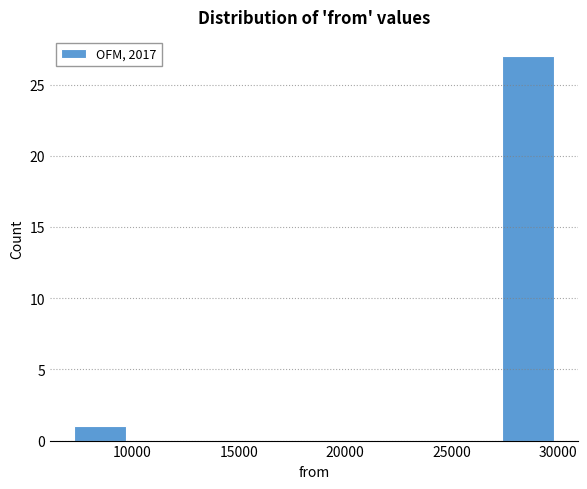

Reading left to right, list every bar in this chart as the range it spans on the x-axis followed by its height. Neither the bar edges nor the heights are printed on the chart, so give them approximately, as read against the axes.

7000 to 10000: 1
10000 to 13000: 0
13000 to 15500: 0
15500 to 18500: 0
18500 to 21500: 0
21500 to 24500: 0
24500 to 27000: 0
27000 to 30000: 27